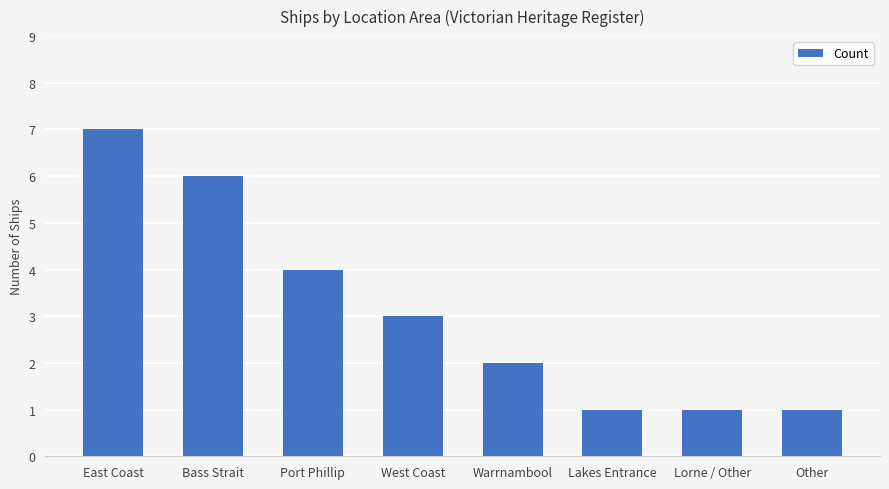

What is the value of the 4th bar from the left?

3